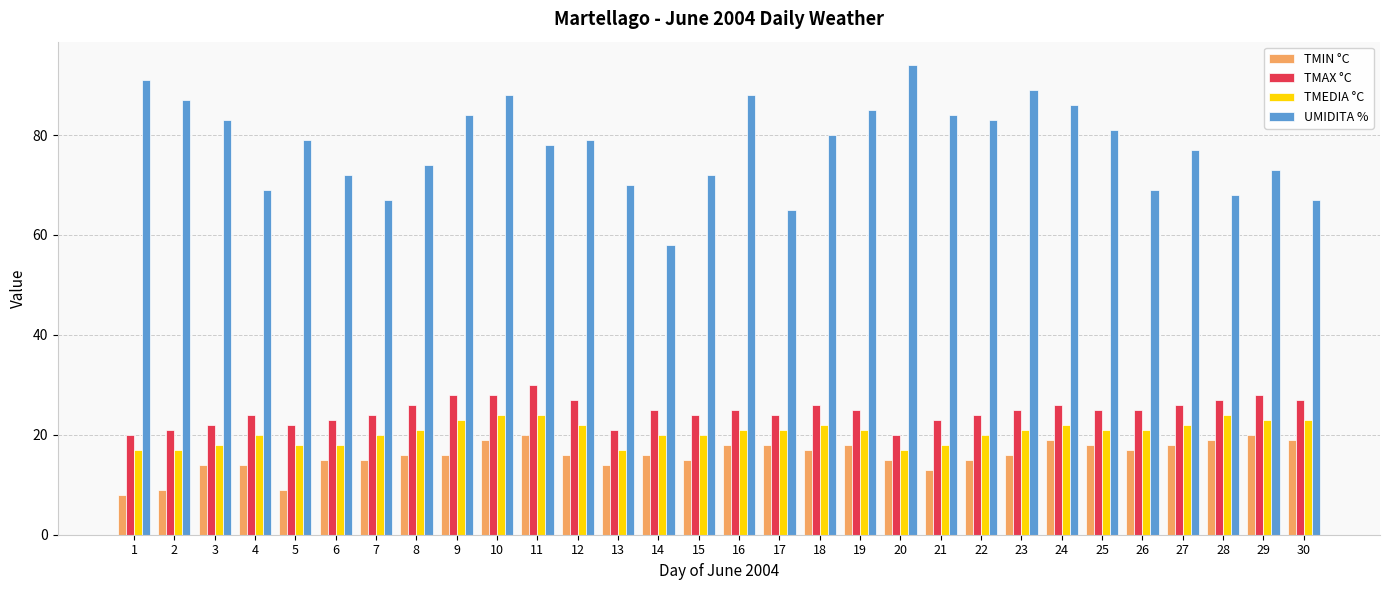

What is the minimum value shown in the chart?

8